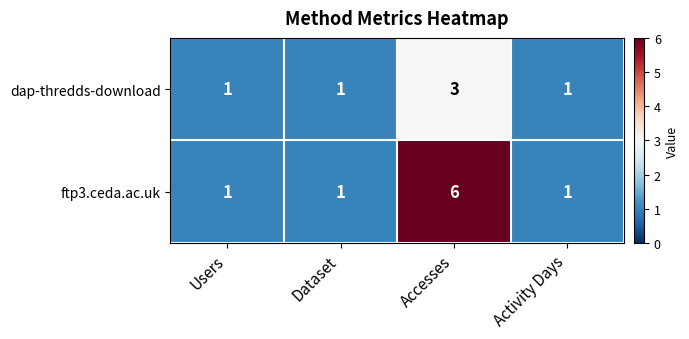

Reading left to right, list all the values displayed in this chart.

dap-thredds-download: 1	1	3	1
ftp3.ceda.ac.uk: 1	1	6	1